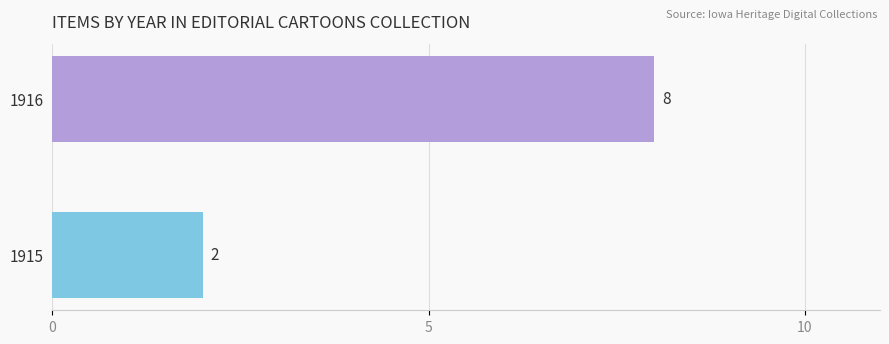

What is the ratio of the value at 1916 to the value at 1915?

4.0